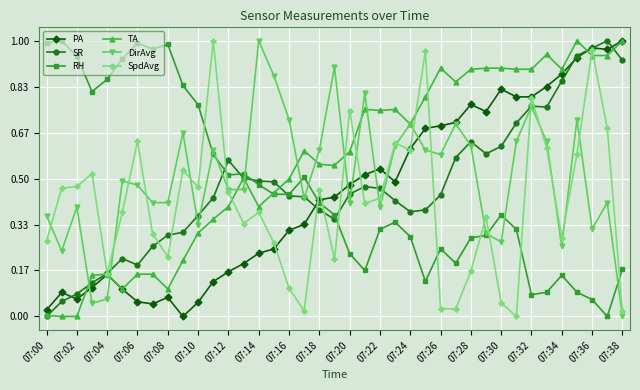

True or false: PA has more than 2 interior local peaks.

True